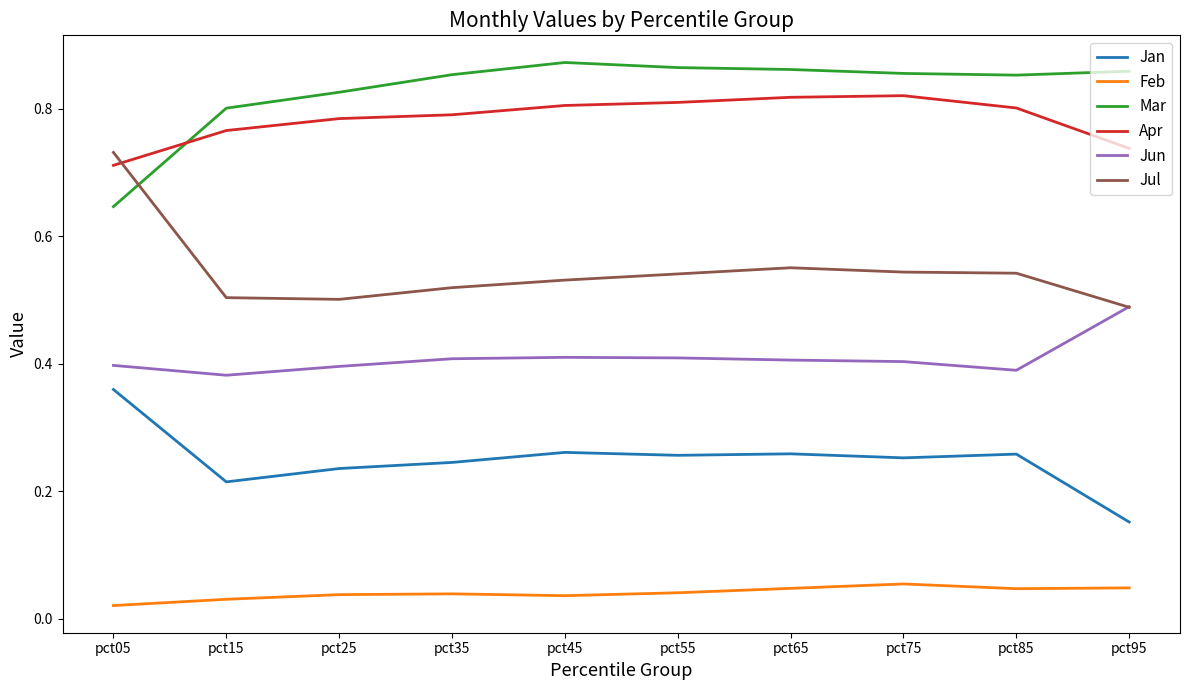

True or false: Jan and Jul cross at least once.

False